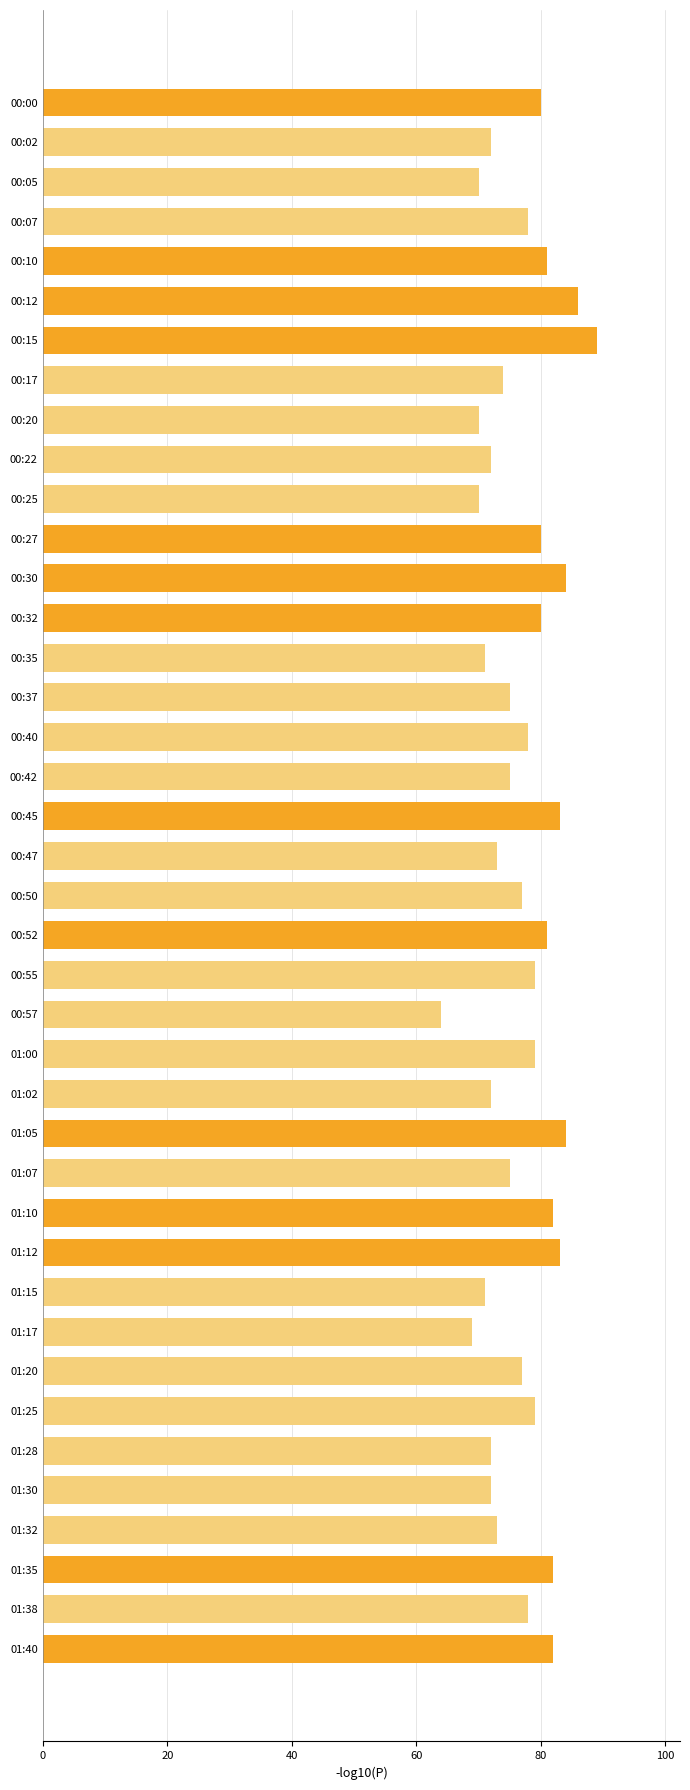

What is the ratio of the value at 00:42 to the value at 00:30?

0.9